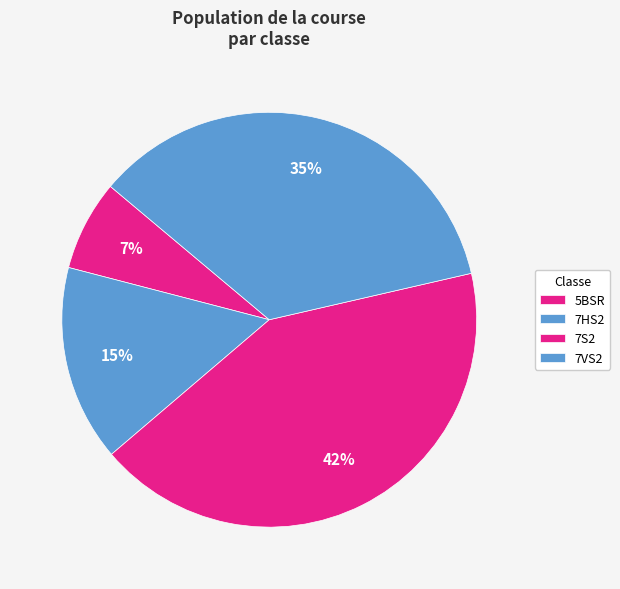

What is the largest slice in the pie chart?

5BSR